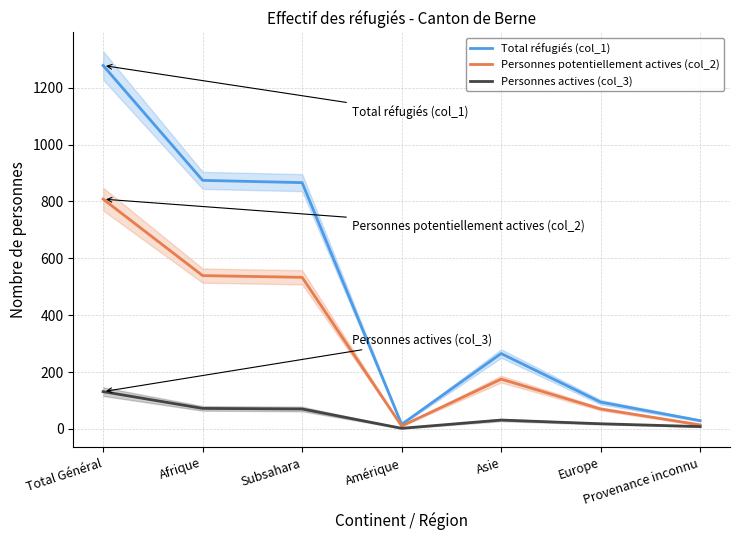

How many interior local peaks does the Personnes actives (col_3) series have?

1